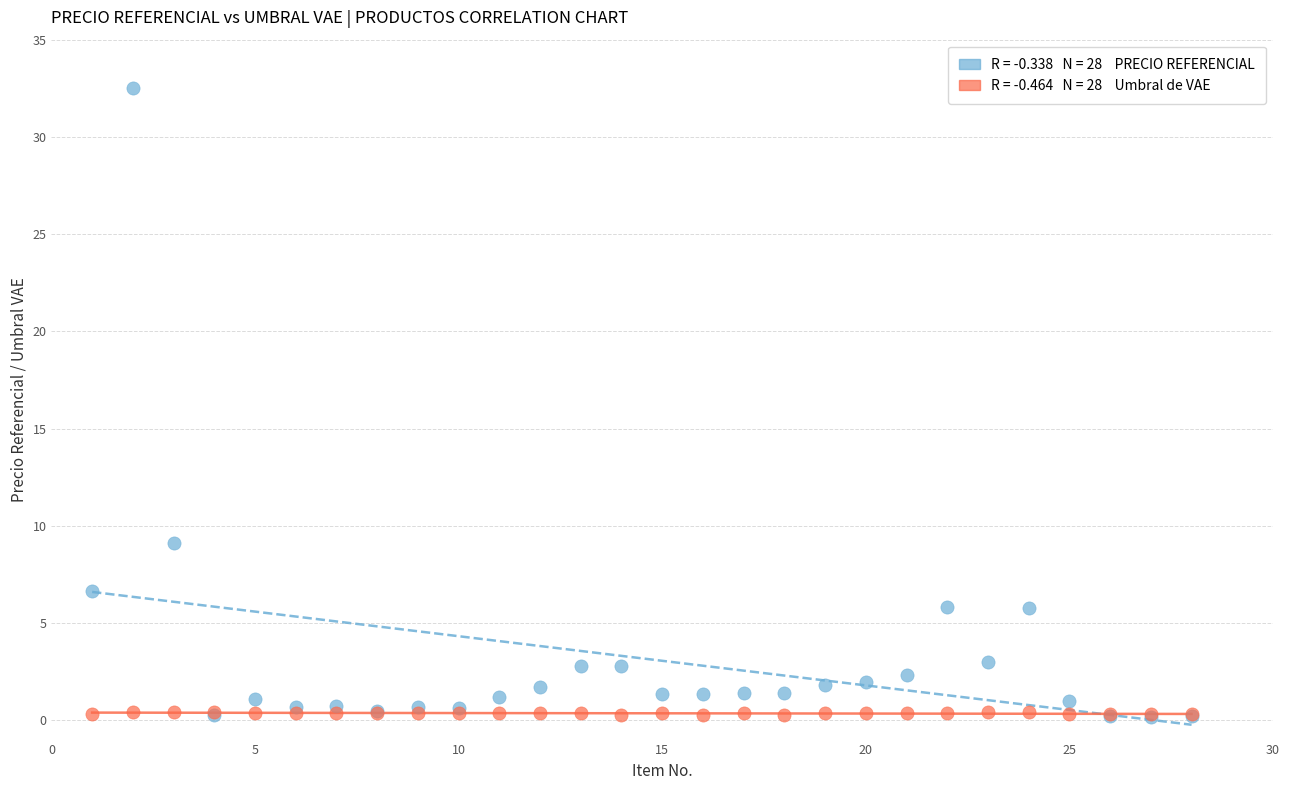

Across all series, what Y value is closest to 16?

9.1